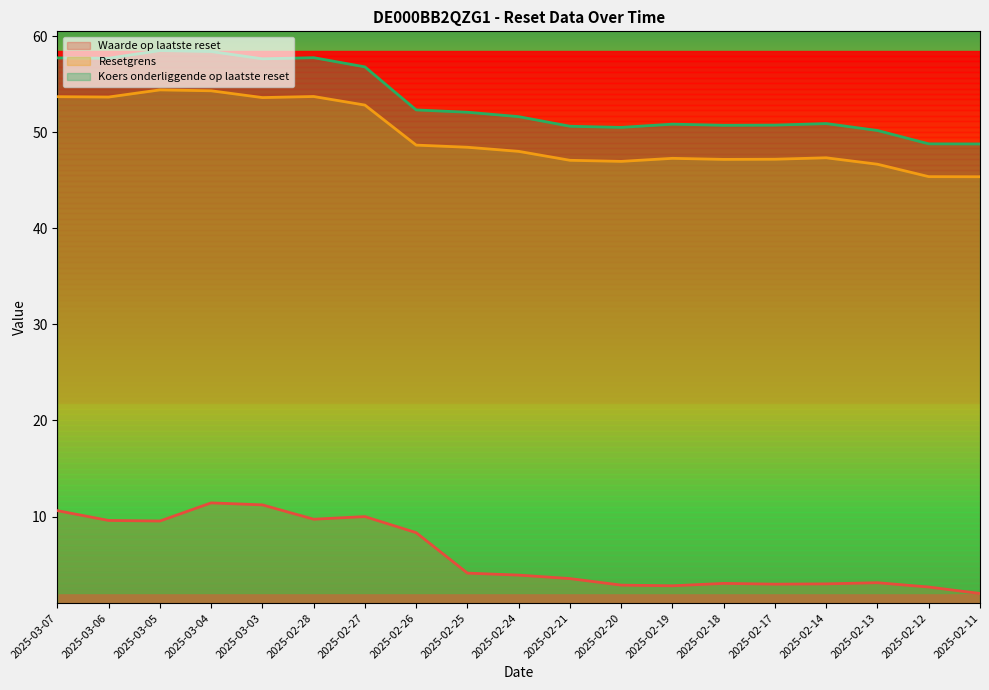

True or false: Waarde op laatste reset has more than 0 interior local peaks.

True